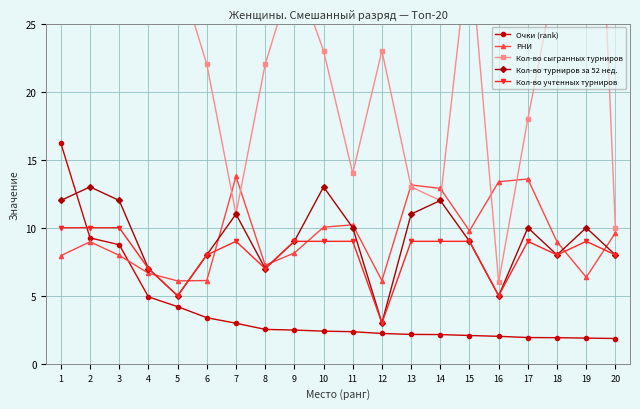

What is the sum of the РНИ values at 8 and 3?

15.2